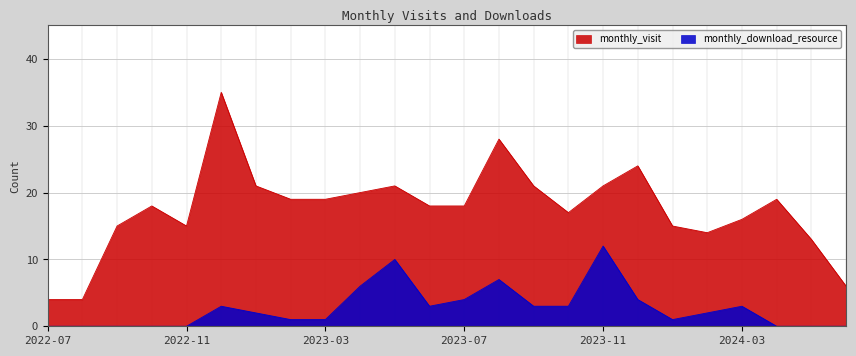

At which category is the sum across all series the highest?

2022-12